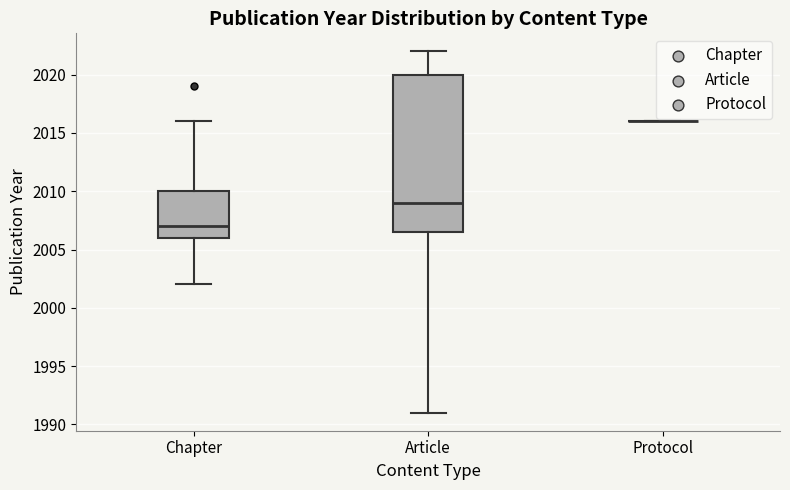

Comparing the boxes themselves (not the whiskers), which one is the tallest?

Article